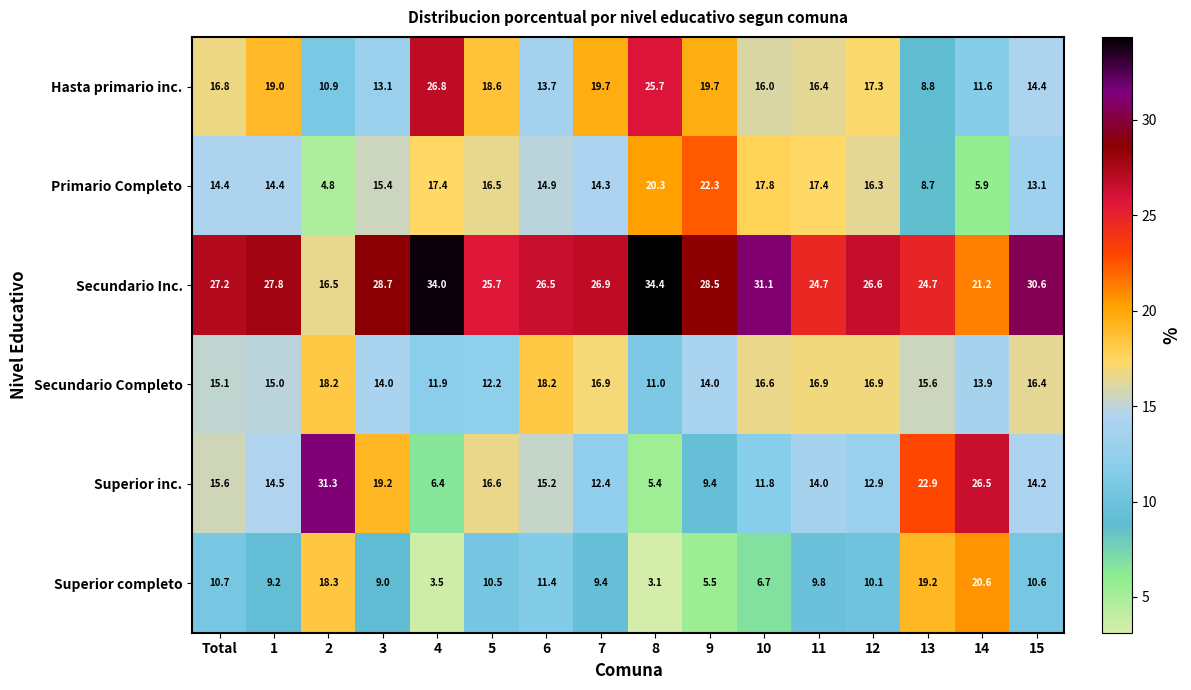

What is the greatest value displayed?

34.4